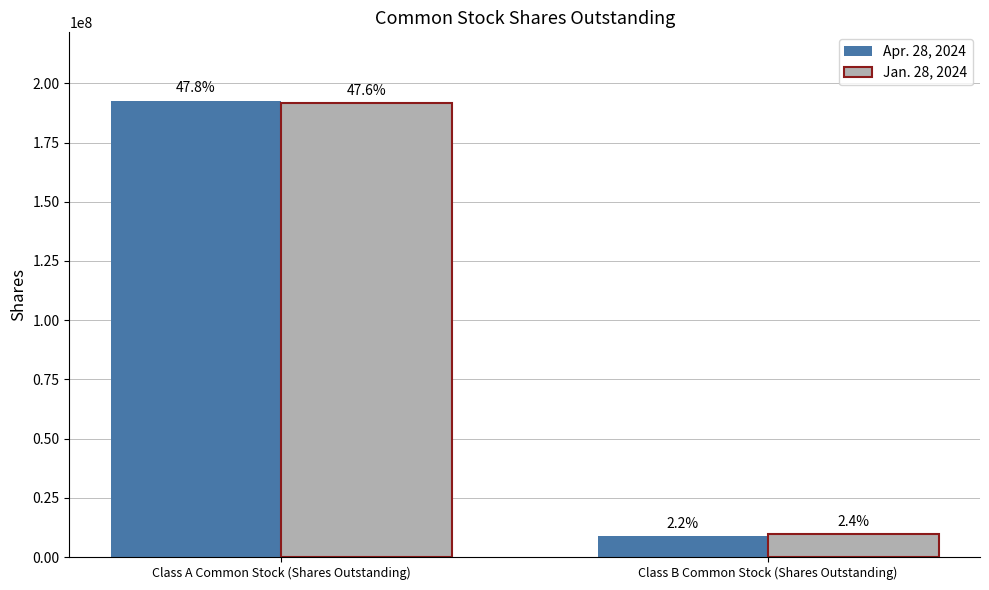

The Apr. 28, 2024 series shows 192634317 at Class A Common Stock (Shares Outstanding). True or false?

True